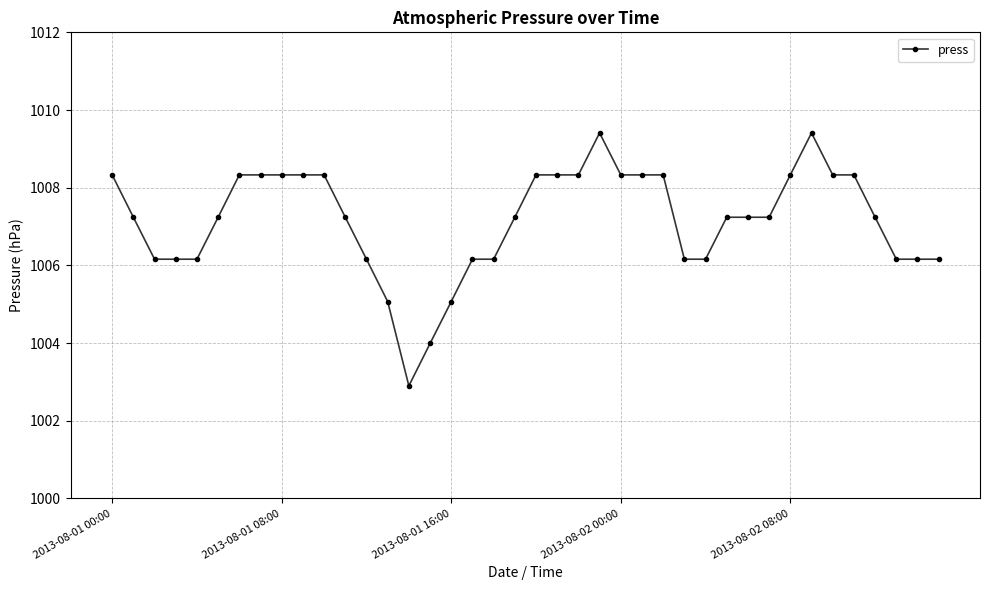

Count the number of categories in the chart.

40